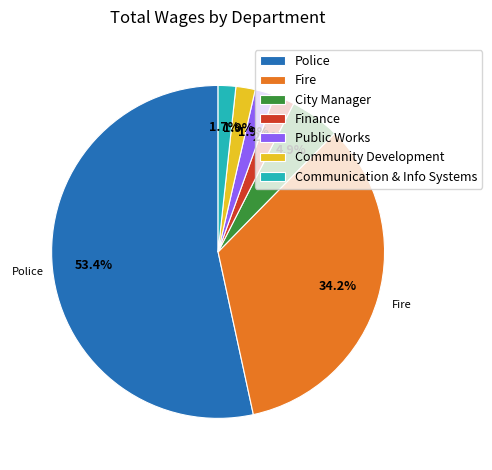

How many segments does this pie chart have?

7